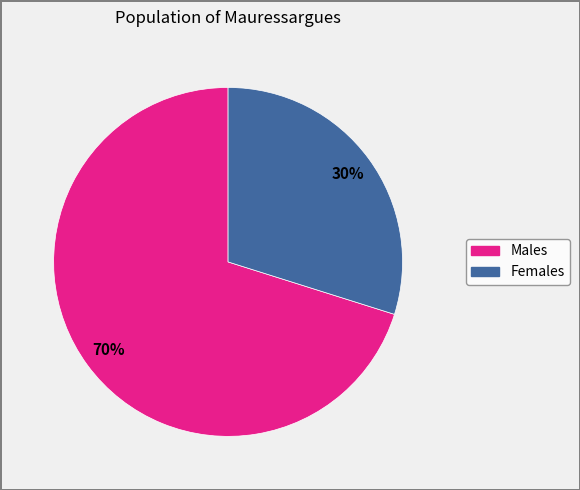

To the nearest percent, what is the average slice percentage?

50%